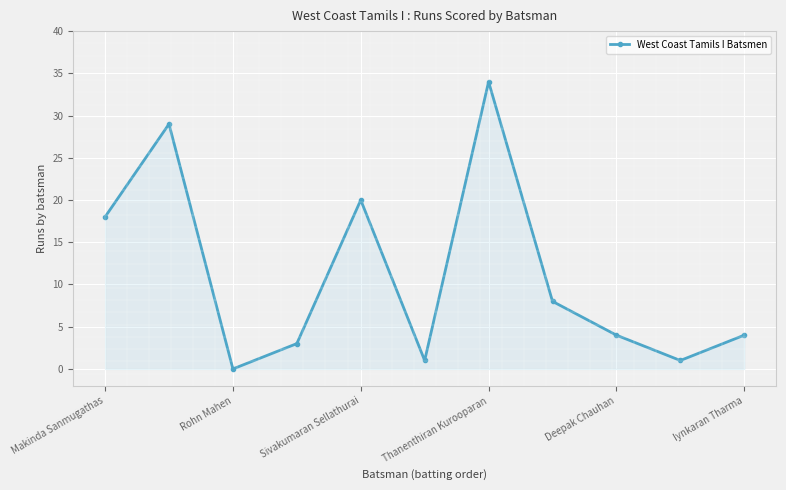

How many points are higher than both their immediate neighbors (excluding endpoints)?

3